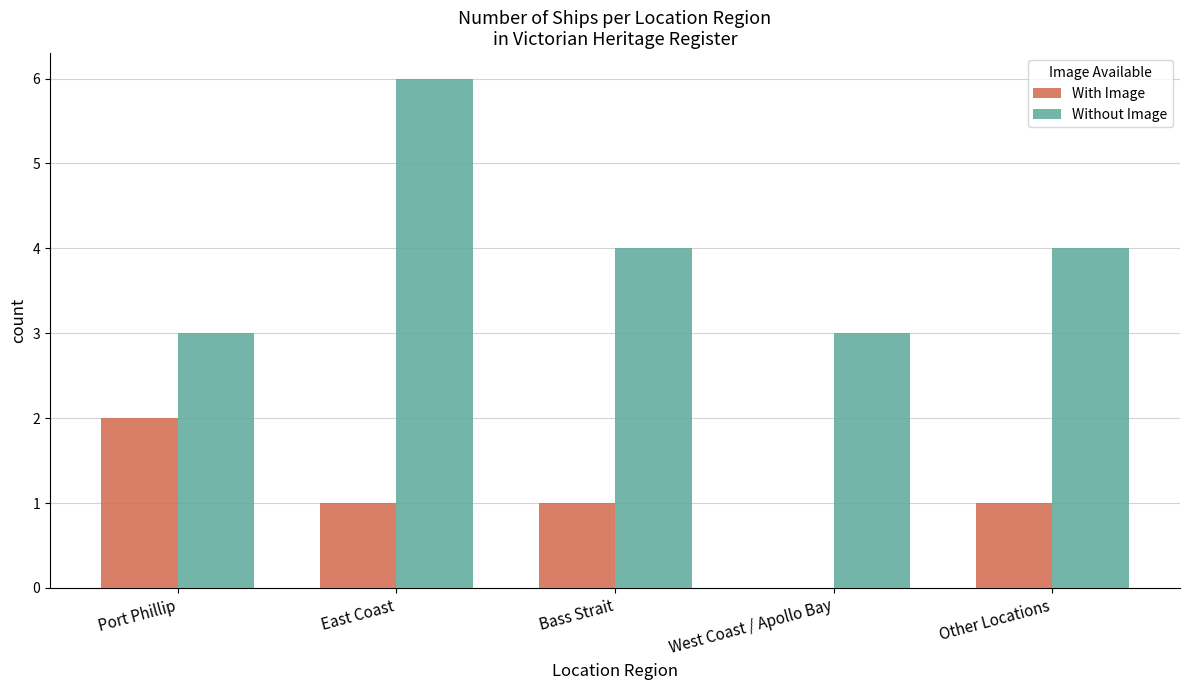

Reading right to left, list all the values displayed in this chart.

With Image: Other Locations=1	West Coast / Apollo Bay=0	Bass Strait=1	East Coast=1	Port Phillip=2
Without Image: Other Locations=4	West Coast / Apollo Bay=3	Bass Strait=4	East Coast=6	Port Phillip=3